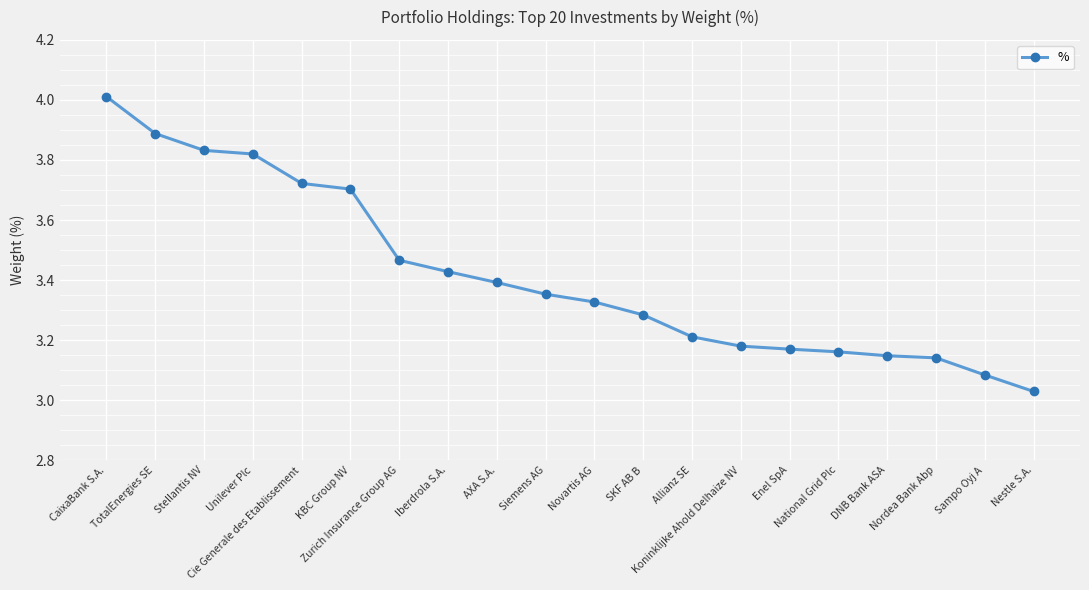

The chart shows a value of 3.4 at Iberdrola S.A.. True or false?

True